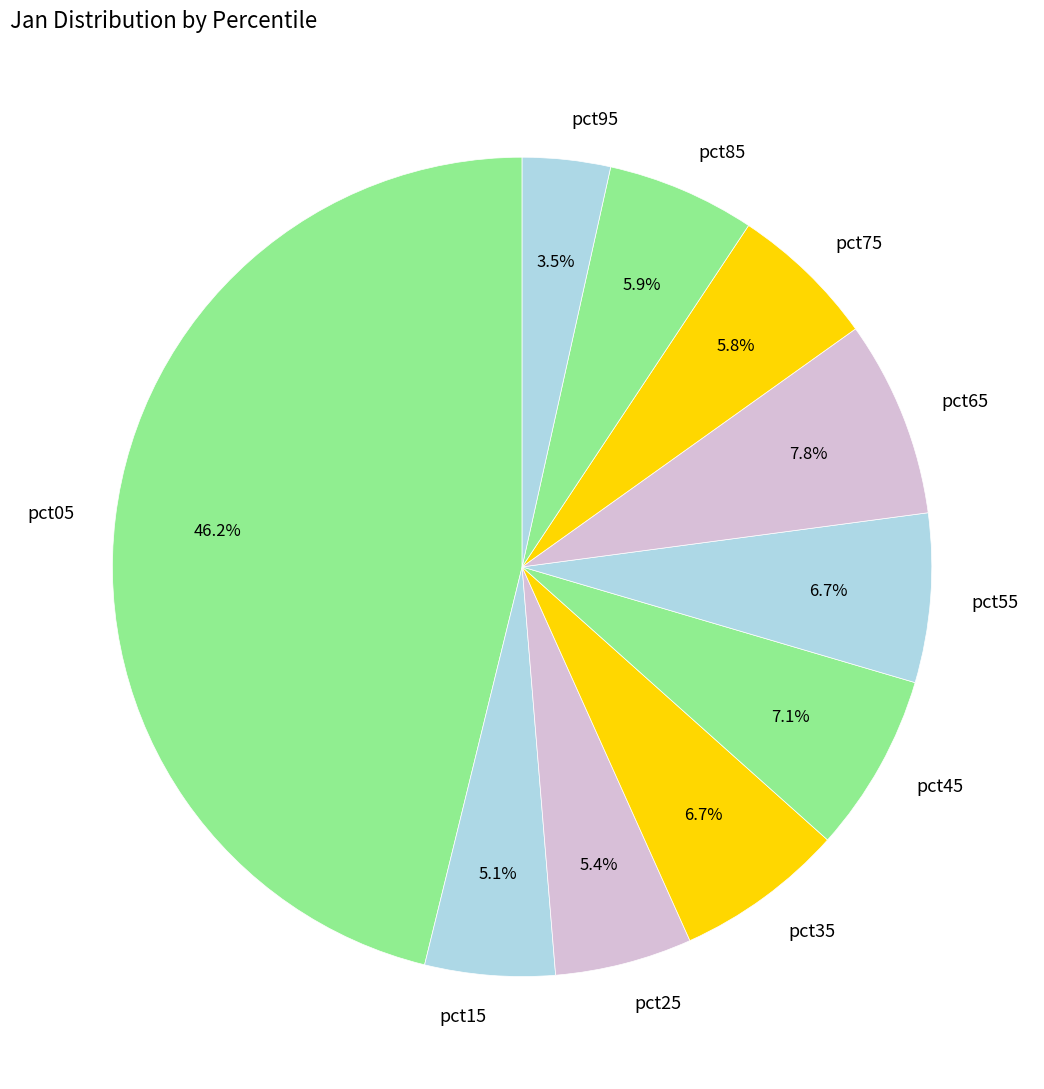

Does any single category account for the majority?

No